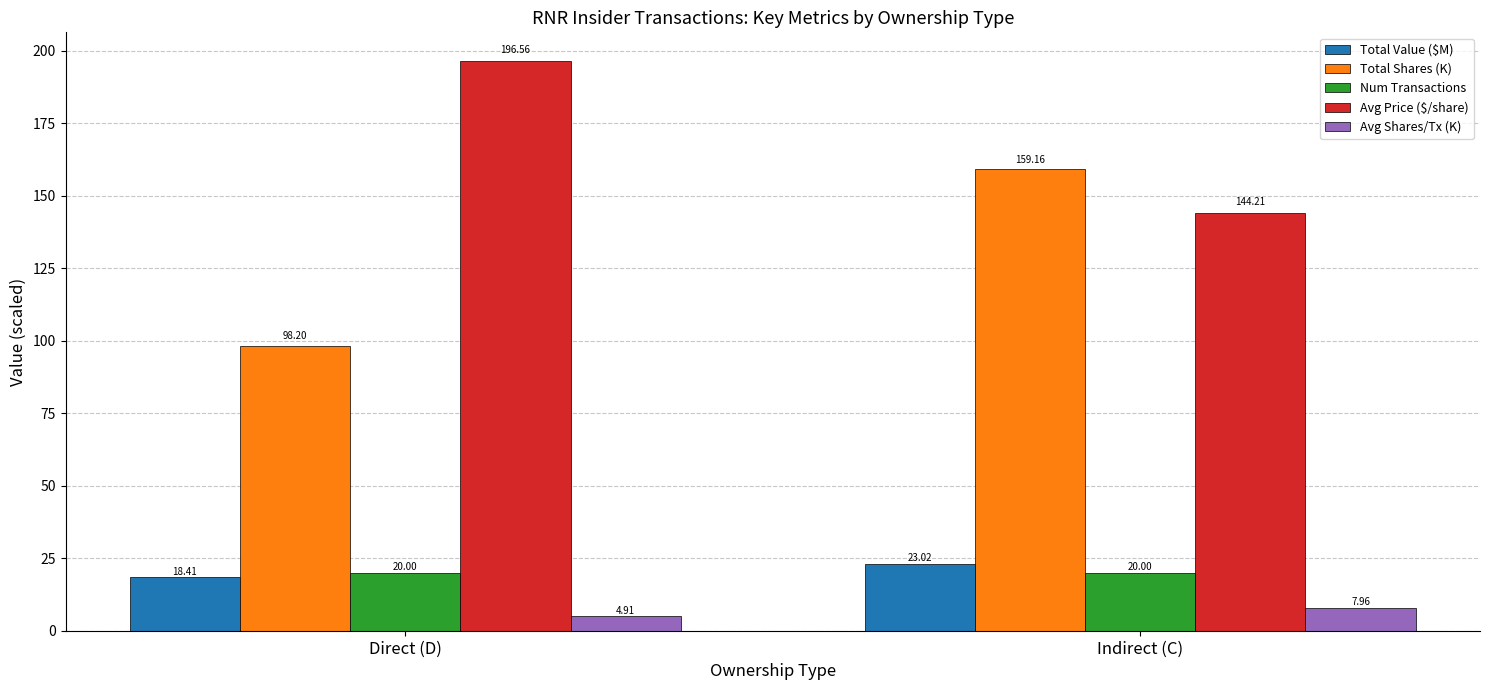

Are the bars grouped side by side (vs. stacked)?

Yes